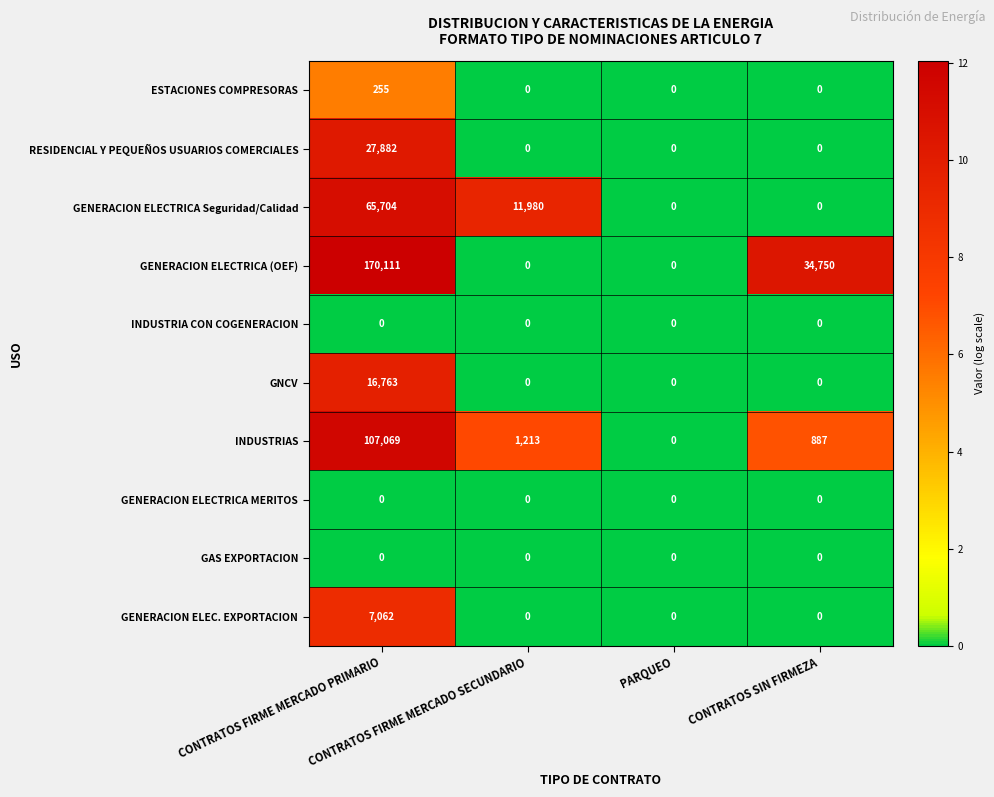

Count the GNCV values in the range 0 to 16763.

4